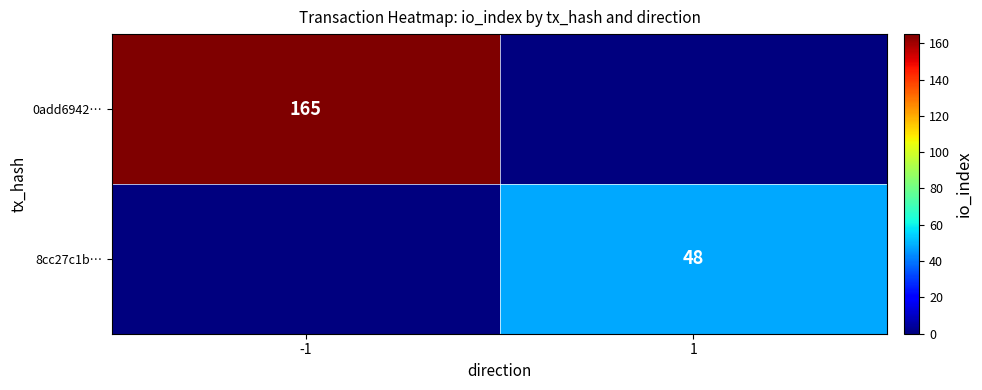

The value of 0add6942… at -1 is 224. True or false?

False